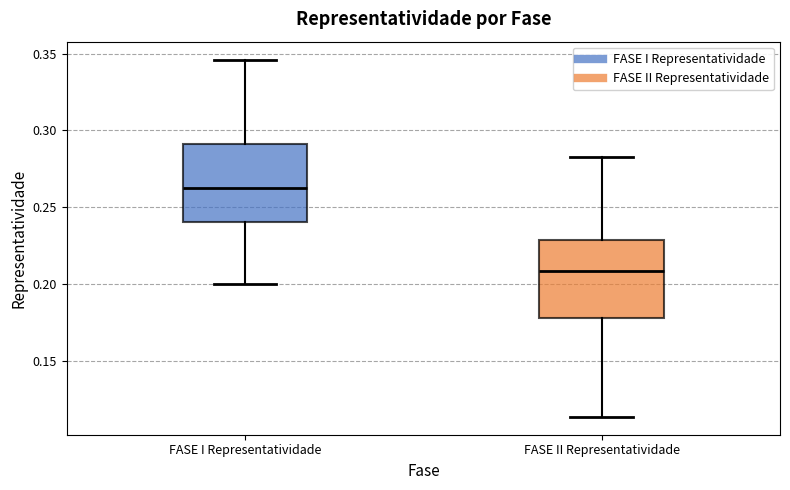

Which box's median line is the highest?

FASE I Representatividade